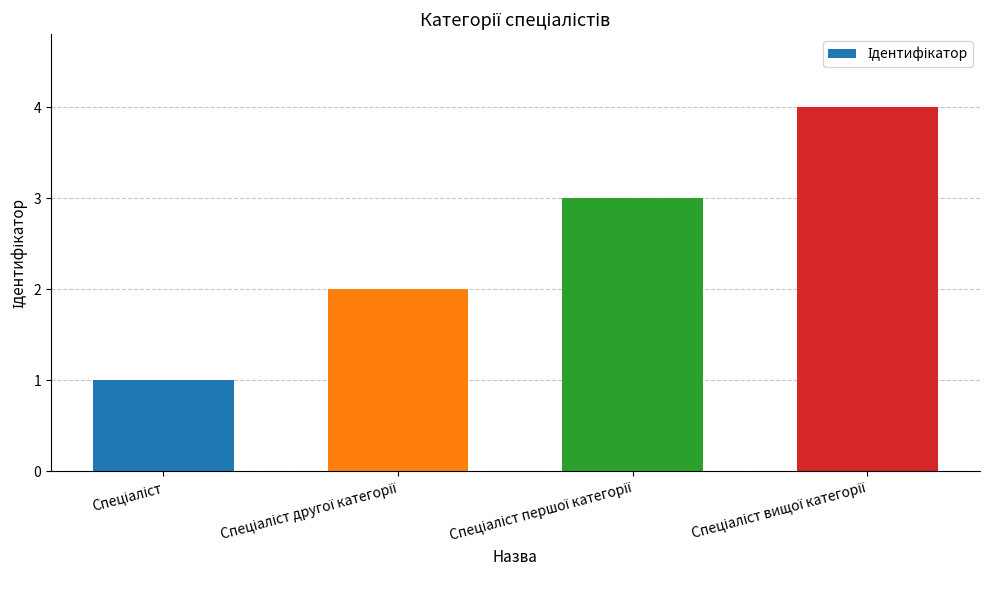

What is the minimum value shown in the chart?

1